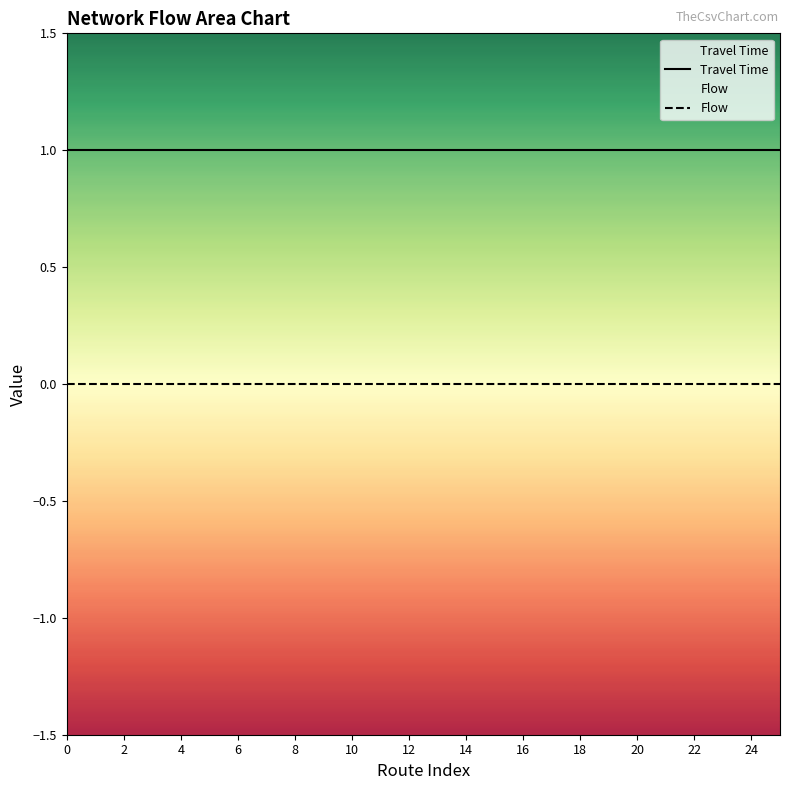

The Travel Time series shows 1 at 4. True or false?

True